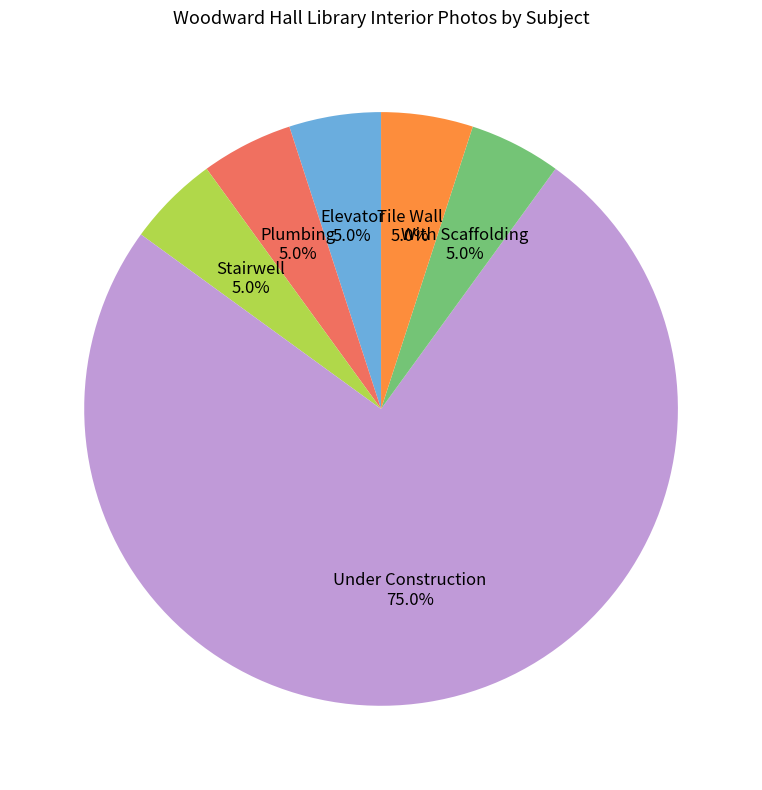

What percentage do With Scaffolding and Stairwell together represent?

10.0%